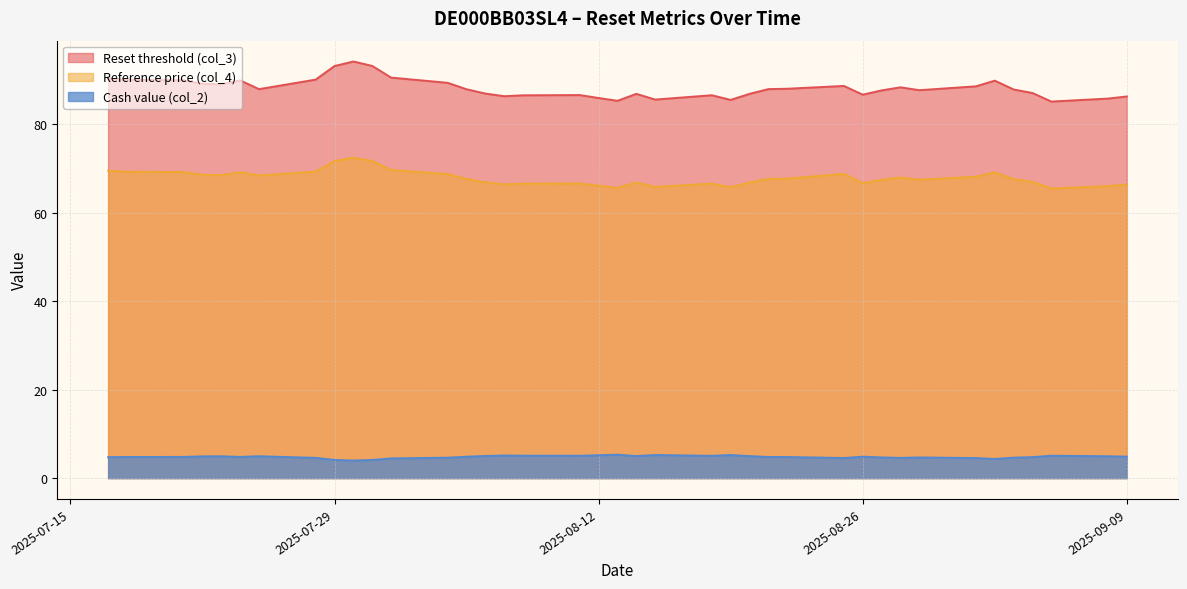

True or false: Reference price (col_4) has a value of 31.8 at 2025-09-01.

False